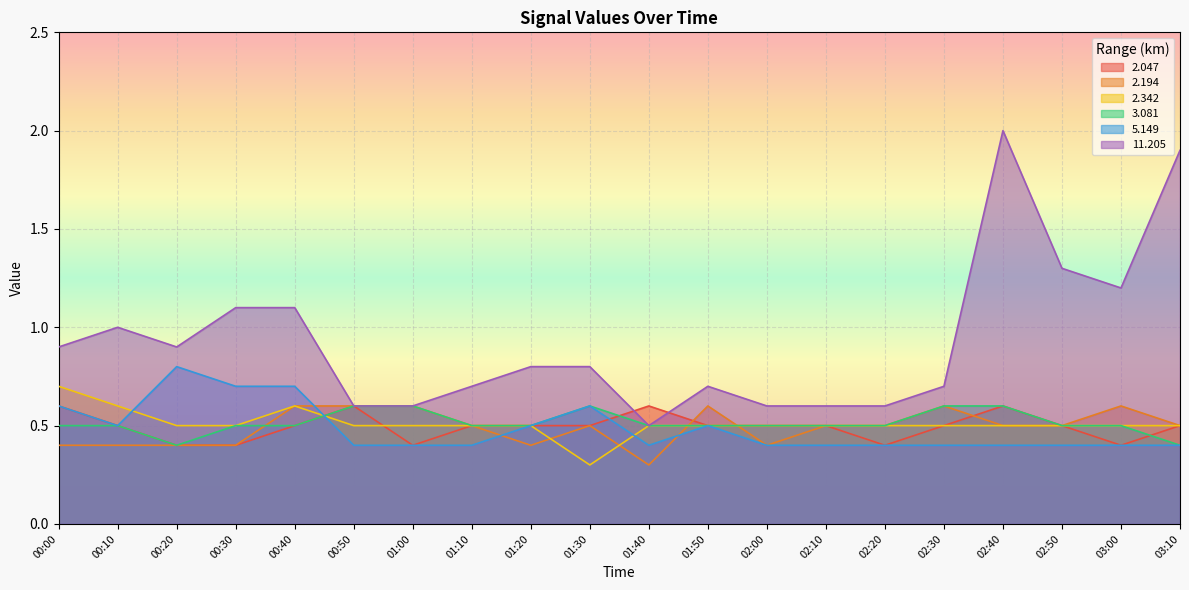

Reading left to right, extract all data points from this chart.

2.047: 00:00=0.6	00:10=0.5	00:20=0.4	00:30=0.4	00:40=0.5	00:50=0.6	01:00=0.4	01:10=0.5	01:20=0.5	01:30=0.5	01:40=0.6	01:50=0.5	02:00=0.5	02:10=0.5	02:20=0.4	02:30=0.5	02:40=0.6	02:50=0.5	03:00=0.4	03:10=0.5
2.194: 00:00=0.4	00:10=0.4	00:20=0.4	00:30=0.4	00:40=0.6	00:50=0.6	01:00=0.6	01:10=0.5	01:20=0.4	01:30=0.5	01:40=0.3	01:50=0.6	02:00=0.4	02:10=0.5	02:20=0.5	02:30=0.6	02:40=0.5	02:50=0.5	03:00=0.6	03:10=0.5
2.342: 00:00=0.7	00:10=0.6	00:20=0.5	00:30=0.5	00:40=0.6	00:50=0.5	01:00=0.5	01:10=0.5	01:20=0.5	01:30=0.3	01:40=0.5	01:50=0.5	02:00=0.5	02:10=0.5	02:20=0.5	02:30=0.5	02:40=0.5	02:50=0.5	03:00=0.5	03:10=0.5
3.081: 00:00=0.5	00:10=0.5	00:20=0.4	00:30=0.5	00:40=0.5	00:50=0.6	01:00=0.6	01:10=0.5	01:20=0.5	01:30=0.6	01:40=0.5	01:50=0.5	02:00=0.5	02:10=0.5	02:20=0.5	02:30=0.6	02:40=0.6	02:50=0.5	03:00=0.5	03:10=0.4
5.149: 00:00=0.6	00:10=0.5	00:20=0.8	00:30=0.7	00:40=0.7	00:50=0.4	01:00=0.4	01:10=0.4	01:20=0.5	01:30=0.6	01:40=0.4	01:50=0.5	02:00=0.4	02:10=0.4	02:20=0.4	02:30=0.4	02:40=0.4	02:50=0.4	03:00=0.4	03:10=0.4
11.205: 00:00=0.9	00:10=1.0	00:20=0.9	00:30=1.1	00:40=1.1	00:50=0.6	01:00=0.6	01:10=0.7	01:20=0.8	01:30=0.8	01:40=0.5	01:50=0.7	02:00=0.6	02:10=0.6	02:20=0.6	02:30=0.7	02:40=2.0	02:50=1.3	03:00=1.2	03:10=1.9